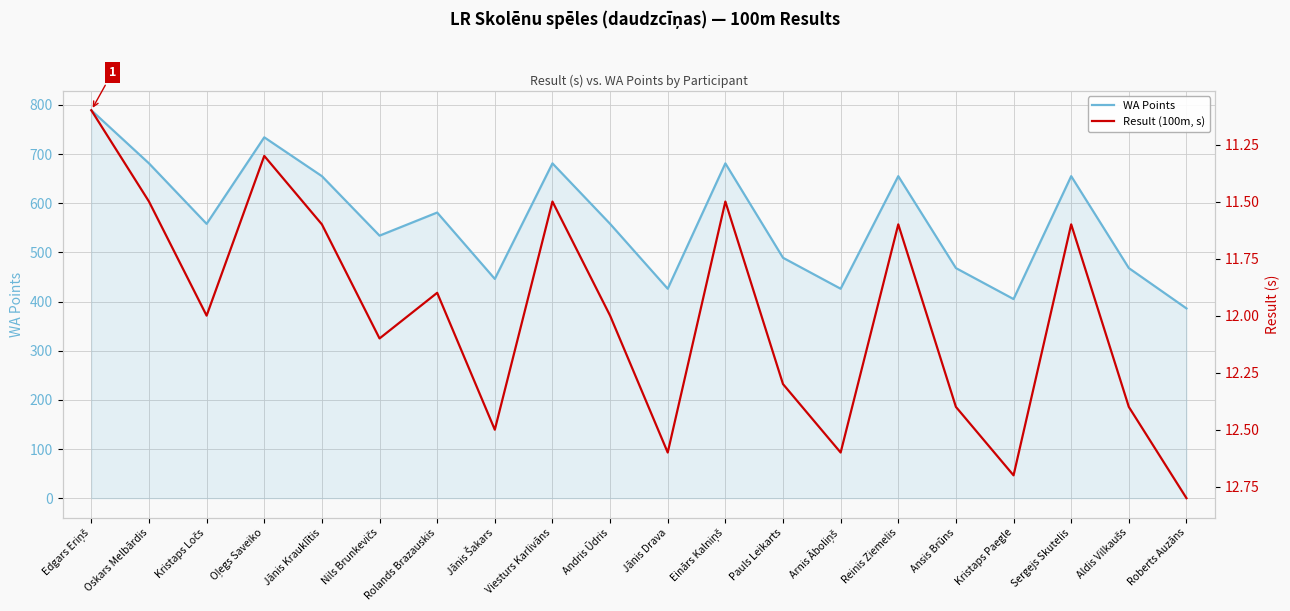

At which category does the chart reach its minimum across all series?

Edgars Eriņš